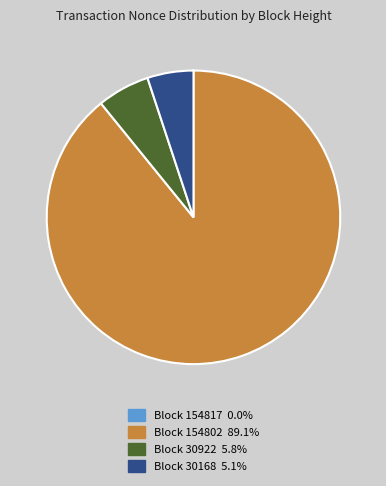

Does any single category account for the majority?

Yes